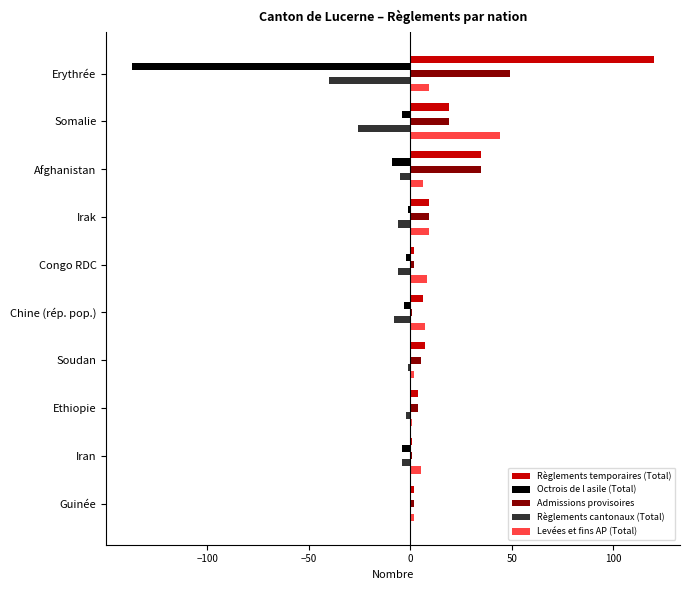

What are all the series names shown in the legend?

Règlements temporaires (Total), Octrois de l asile (Total), Admissions provisoires, Règlements cantonaux (Total), Levées et fins AP (Total)